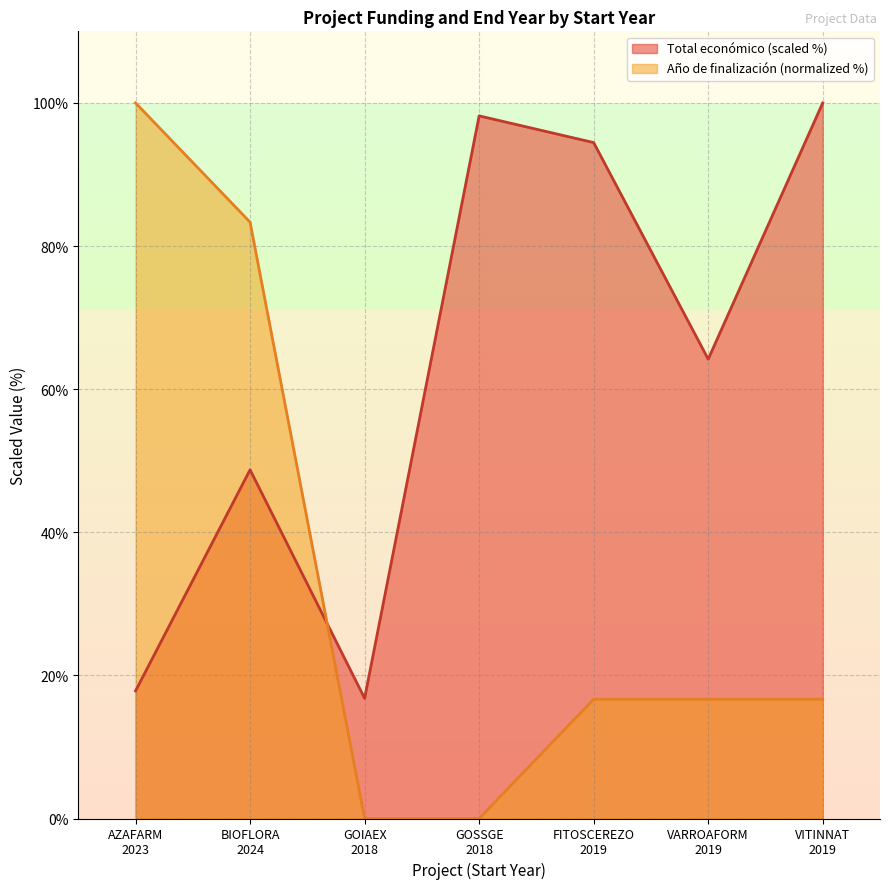

What is the sum of all Total económico values?

440.2